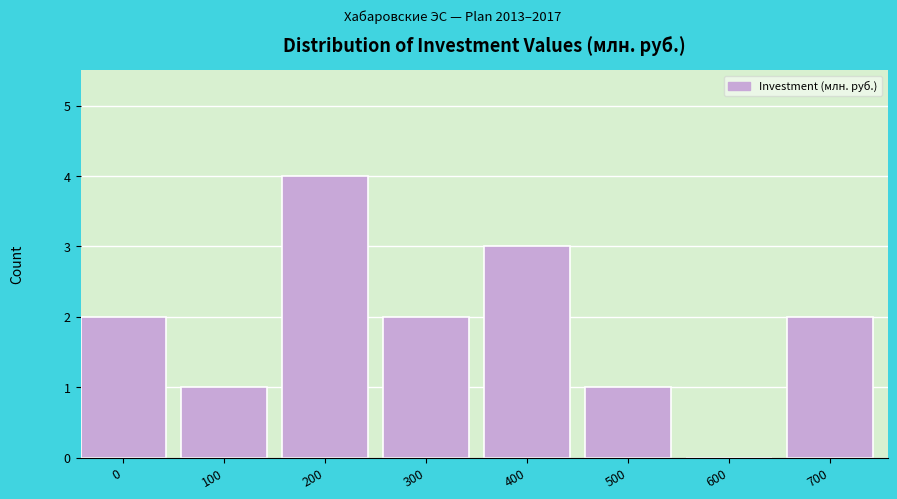

Reading left to right, extract all data points from this chart.

0=2	100=1	200=4	300=2	400=3	500=1	600=0	700=2